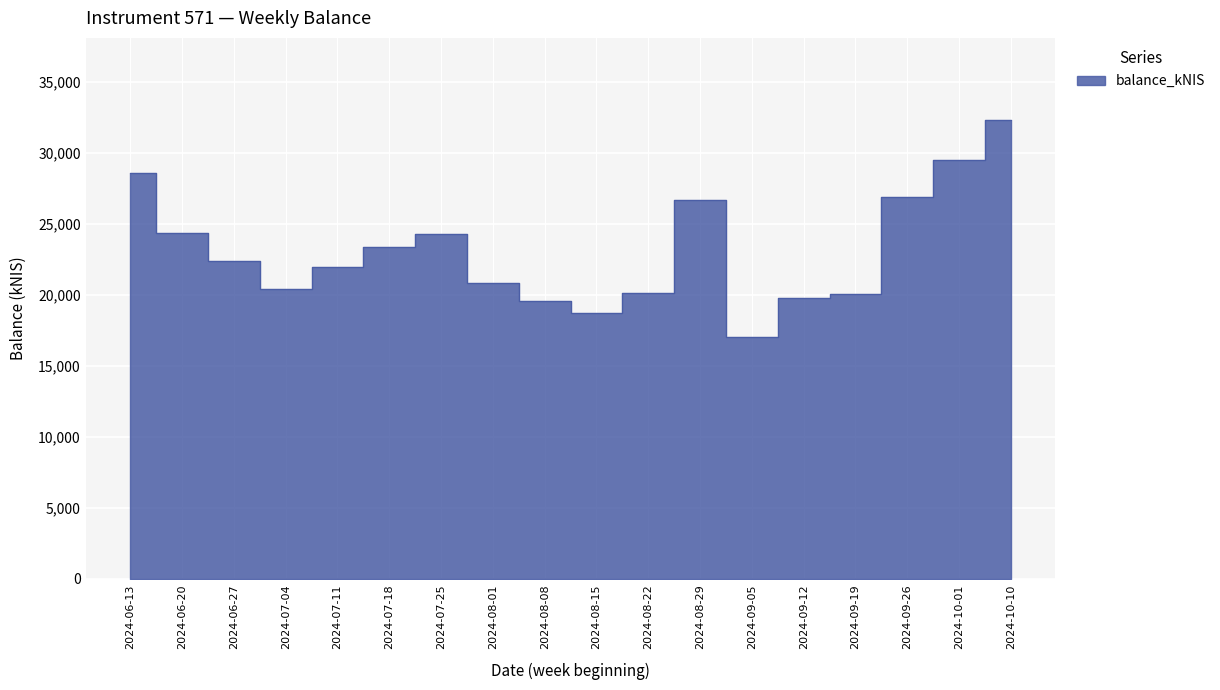

How many lines are shown in the chart?

1